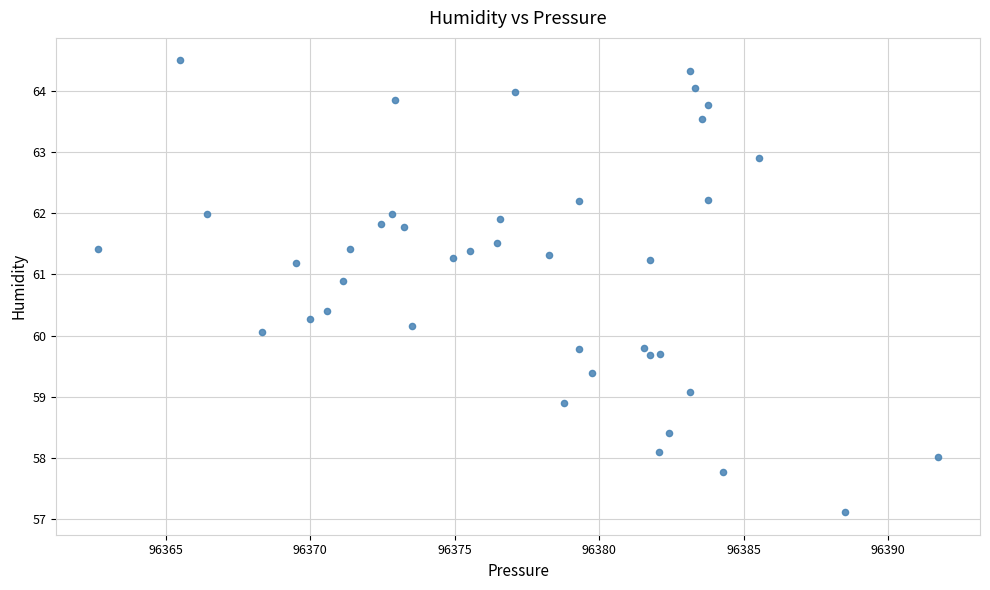

What is the range of X values (max minus min)?

29.1